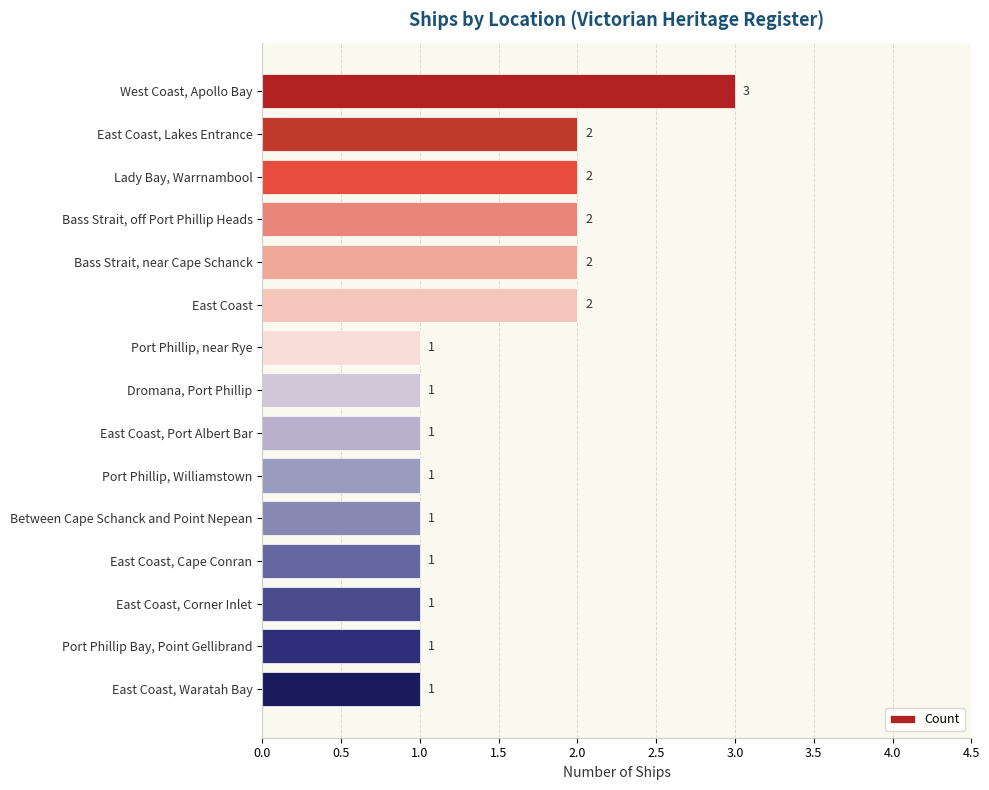

What is the sum of the values at East Coast, Waratah Bay and Bass Strait, near Cape Schanck?

3